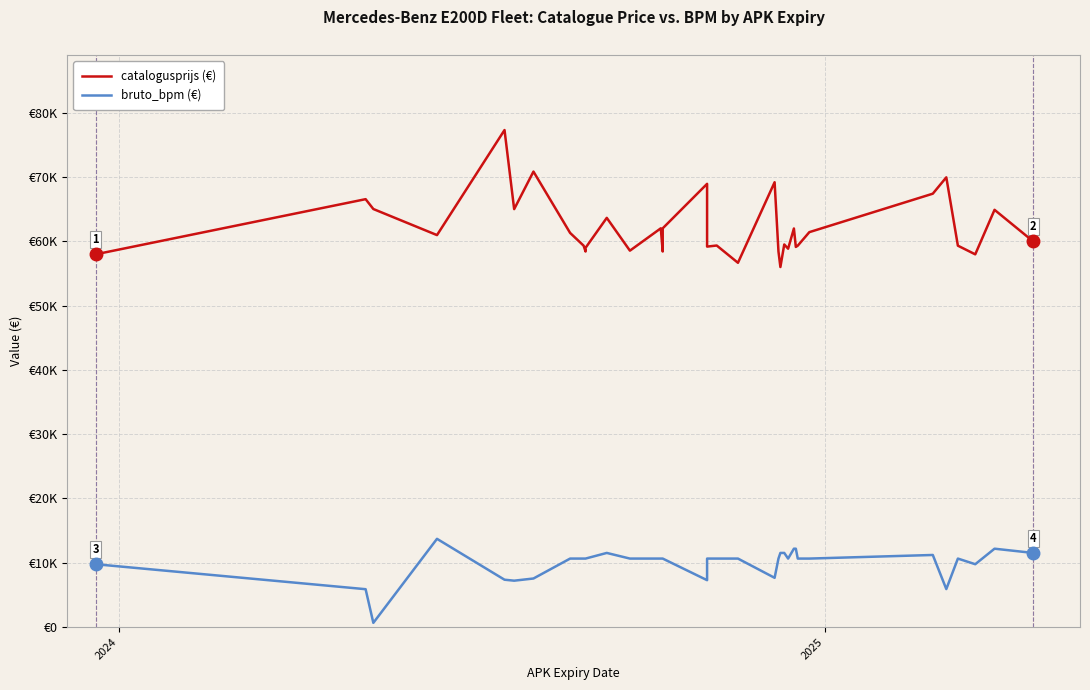

The catalogusprijs series shows 22335 at 2025. True or false?

False